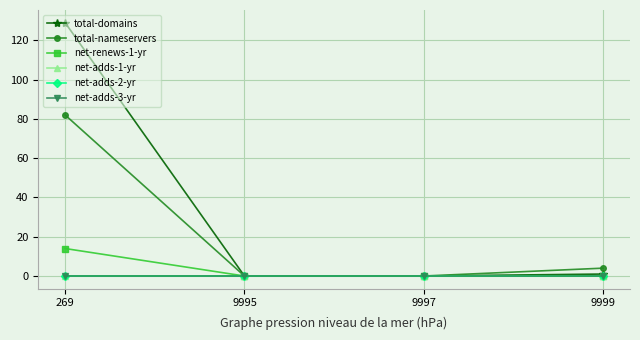

List the labels in order of net-adds-1-yr value, largest first.

269, 9995, 9997, 9999